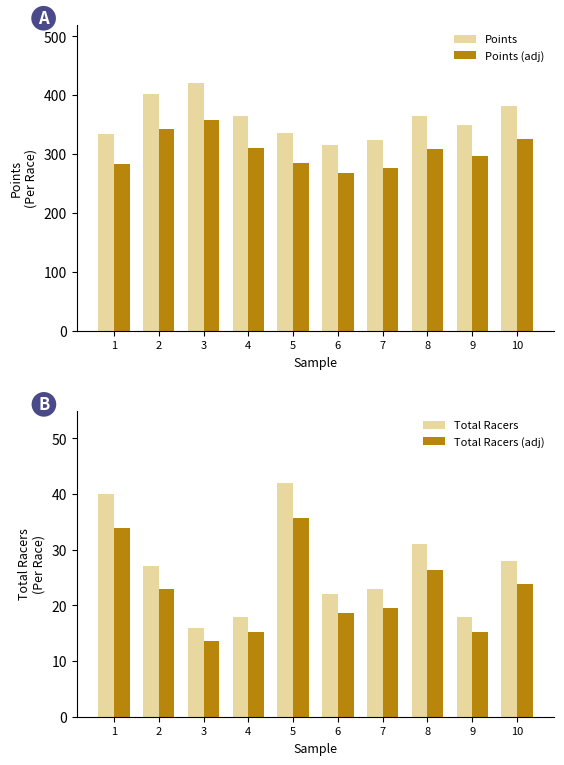

The Total Racers (adj) series shows 25.5 at 6. True or false?

False